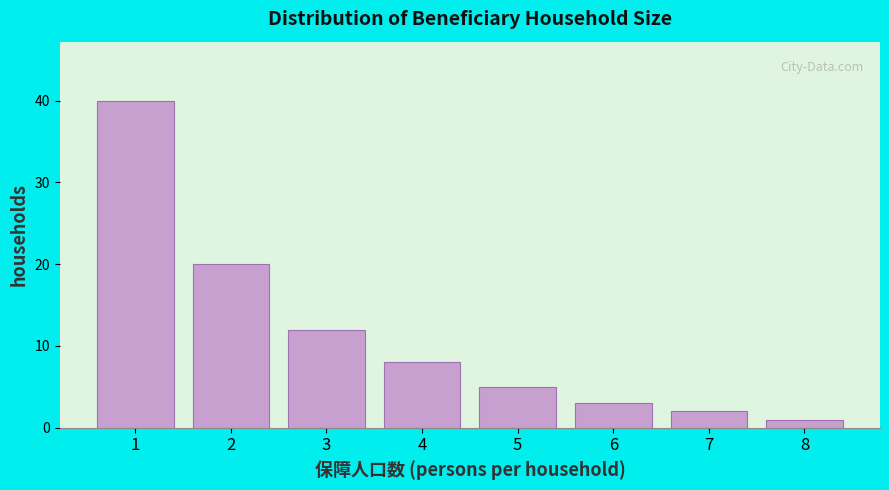

Reading left to right, list all the values displayed in this chart.

1=40	2=20	3=12	4=8	5=5	6=3	7=2	8=1